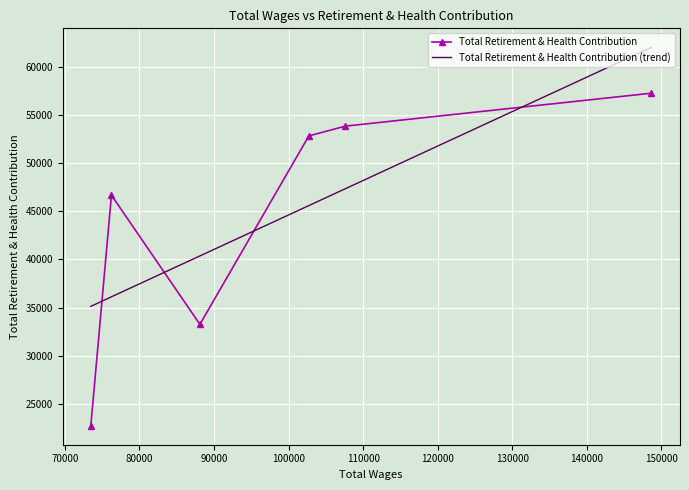

What is the lowest value of the Total Retirement & Health Contribution series?

22724